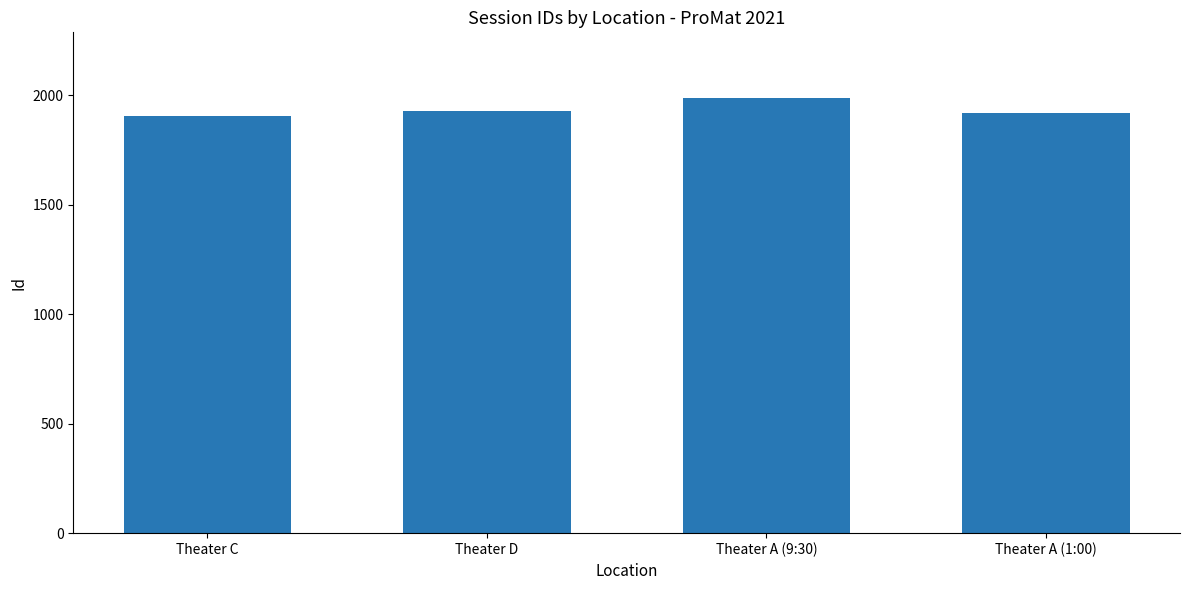

True or false: the data shows 1110 at Theater A (1:00).

False